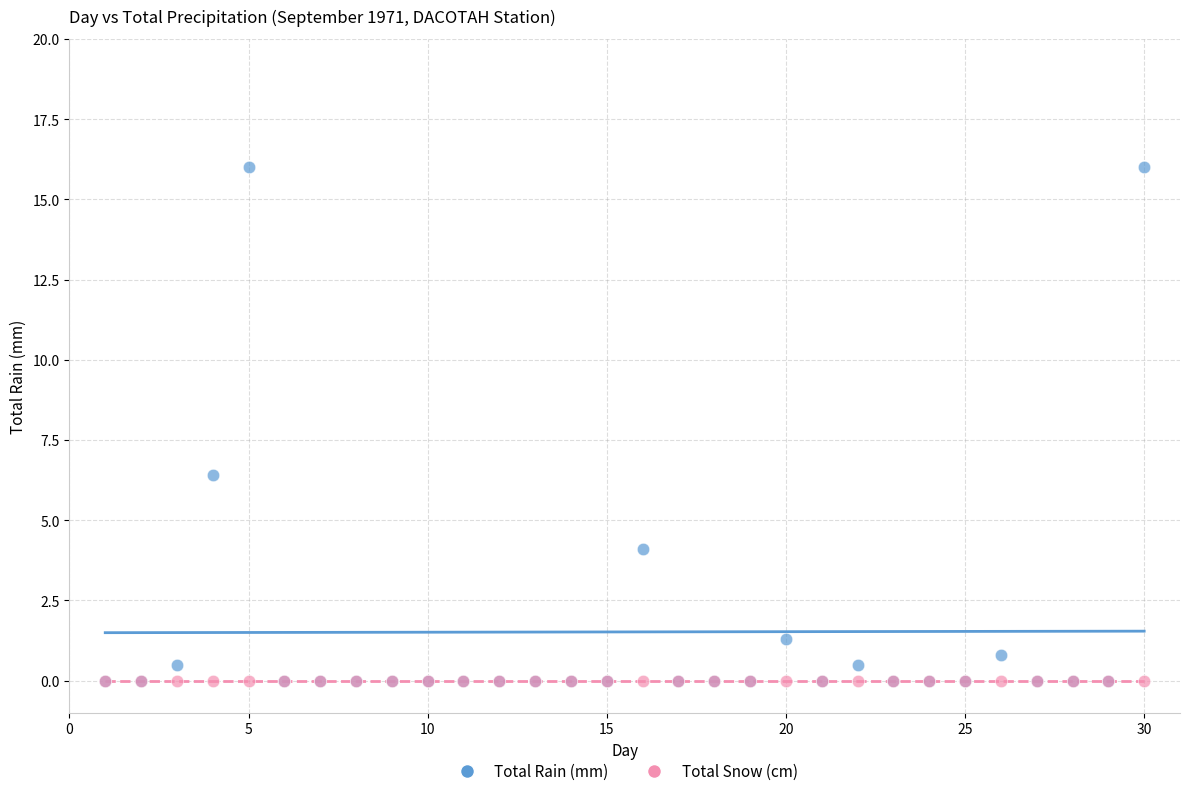

Across all series, what Y value is closest to 8?

6.4